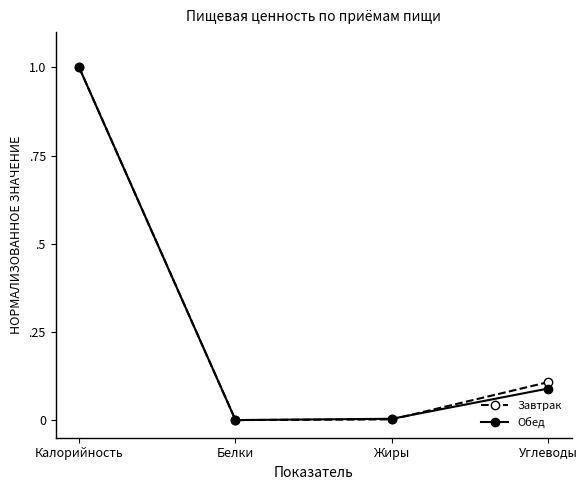

What are all the series names shown in the legend?

Завтрак, Обед